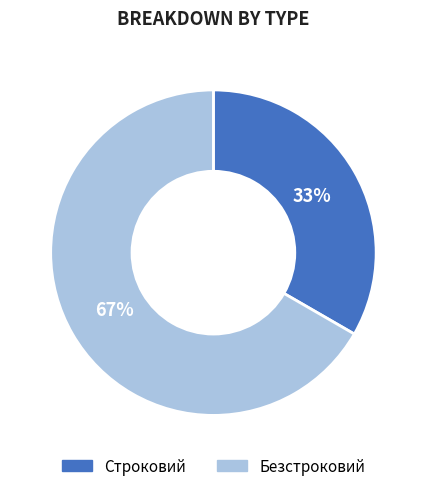

How many segments does this pie chart have?

2